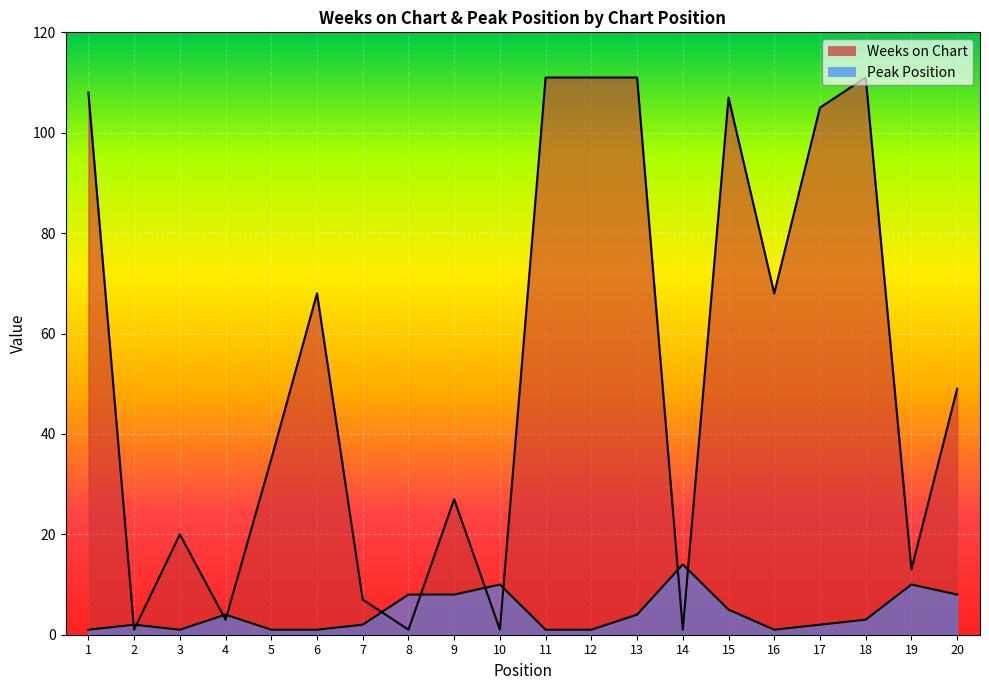

Rank the series by their average value, from lowest to highest.

Peak Position, Weeks on Chart